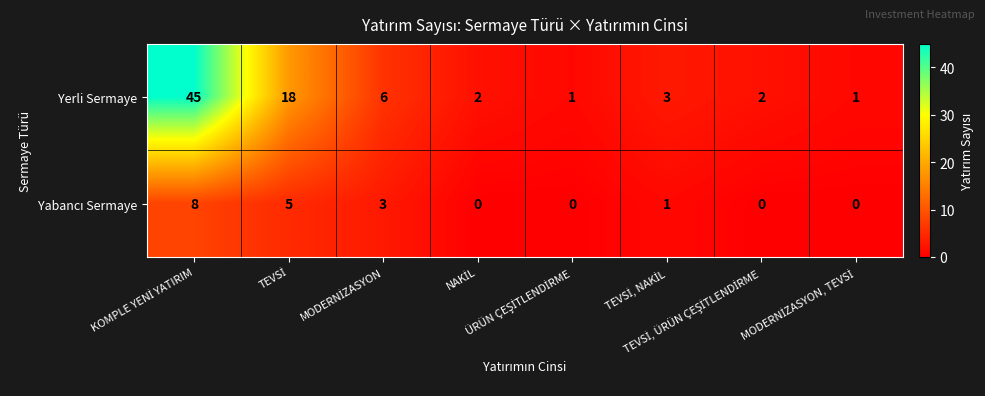

What is the sum of all Yerli Sermaye values?

78